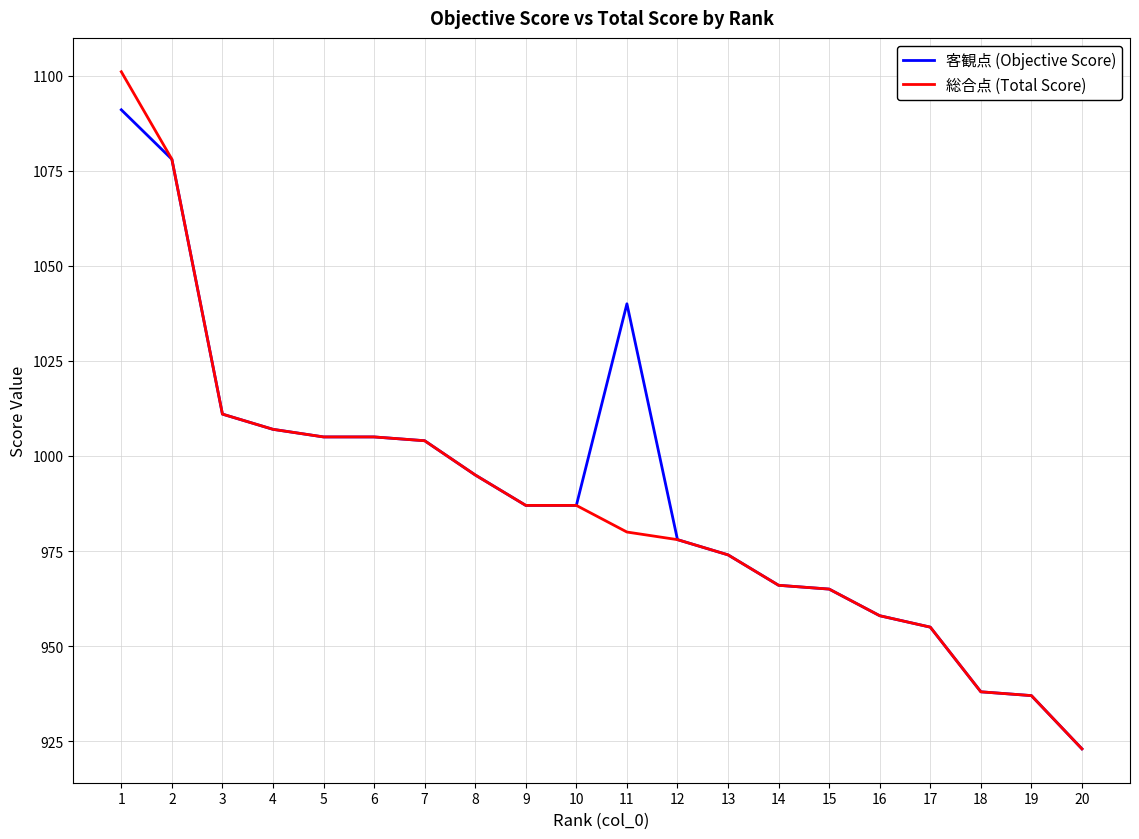

What is the greatest value displayed?

1101